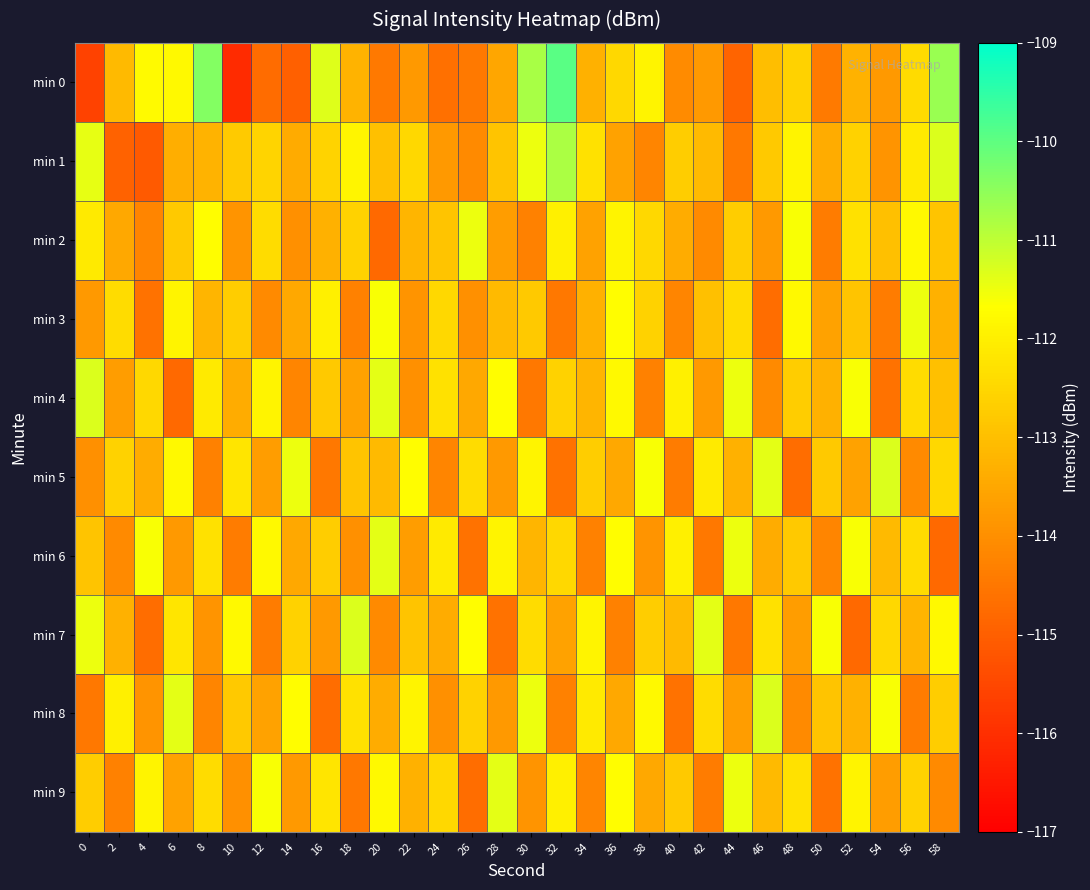

What is the maximum value shown in the chart?

-110.0